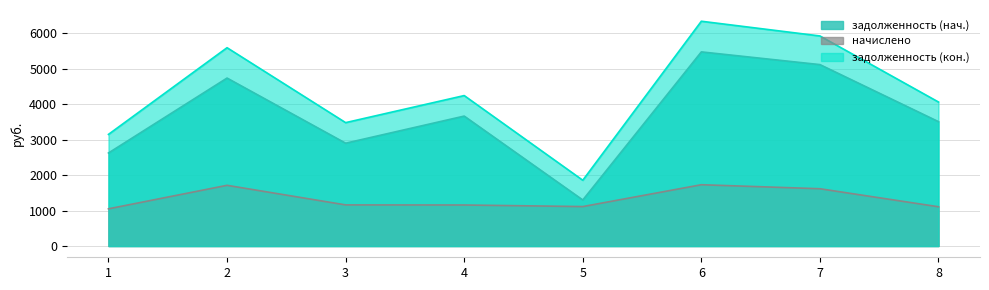

Reading left to right, transcribe all the data shown in this chart.

задолженность (нач.): 1=2622.0	2=4733.6	3=2898.0	4=3662.1	5=1297.7	6=5471.2	7=5112.9	8=3504.7
начислено: 1=1048.8	2=1711.2	3=1159.2	4=1156.4	5=1112.3	6=1727.8	7=1614.6	8=1106.8
задолженность (кон.): 1=3146.4	2=5589.2	3=3477.6	4=4240.3	5=1853.8	6=6335.1	7=5920.2	8=4058.1